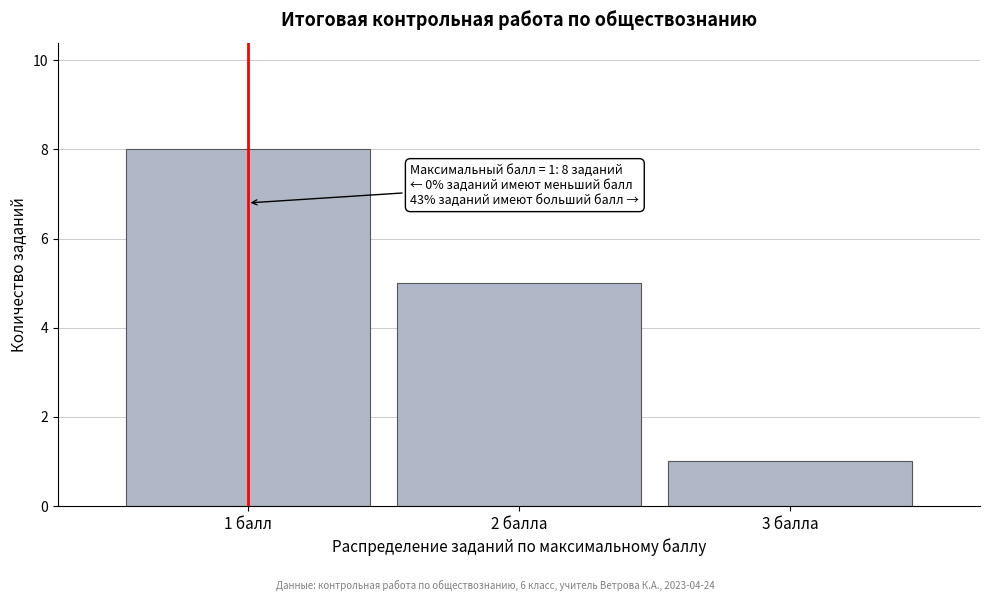

Reading left to right, extract all data points from this chart.

1 балл=8	2 балла=5	3 балла=1